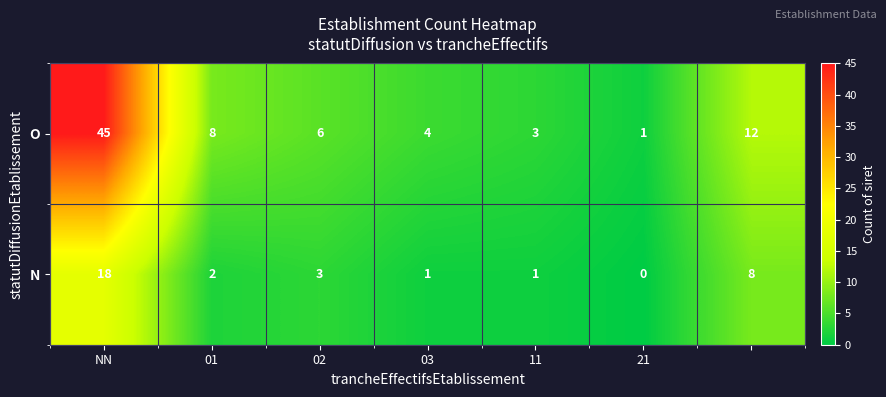

What is the maximum value for O?

45